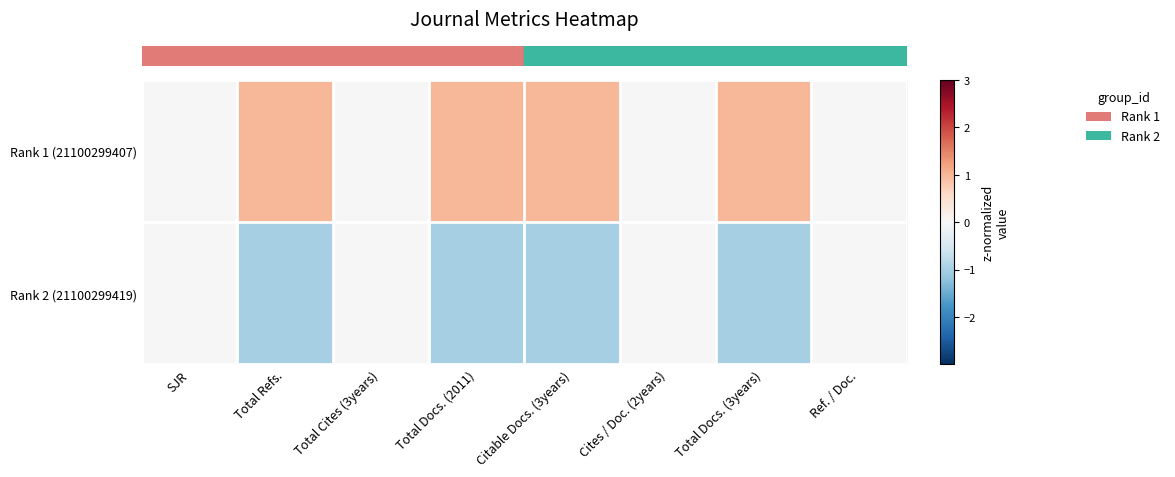

At how many categories does at least one series exceed 0?

4